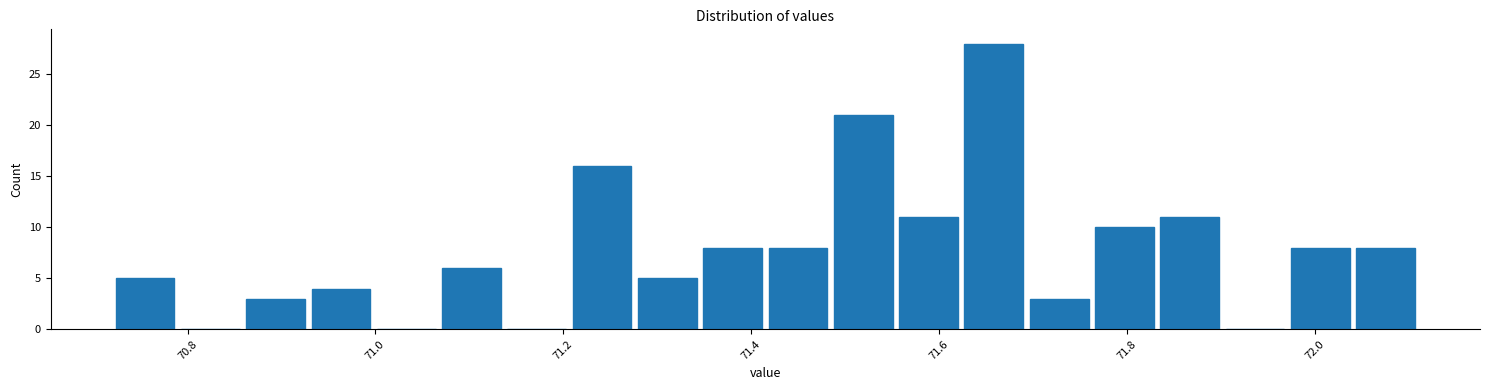

Read against the x-axis, roughly where is the centre of the tallest bar?

71.66